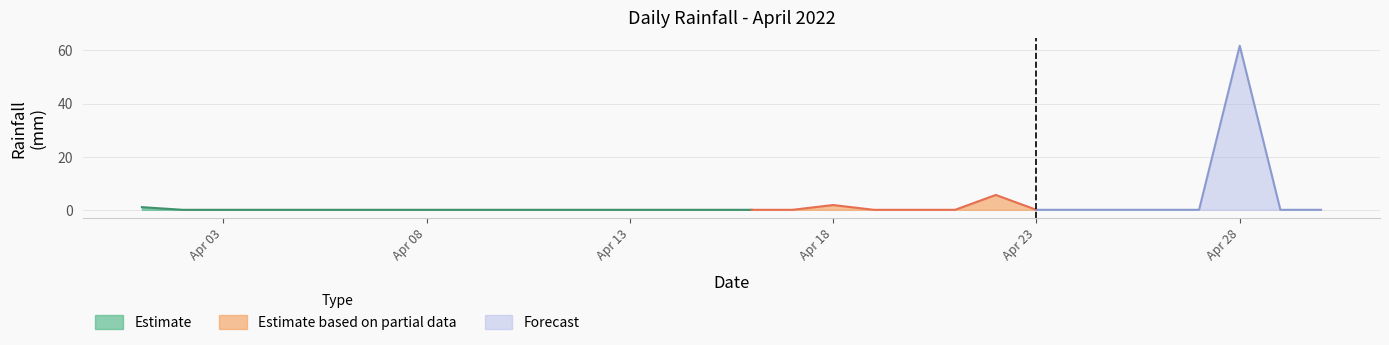

The value at 2022-04-29 is 0.0. True or false?

True